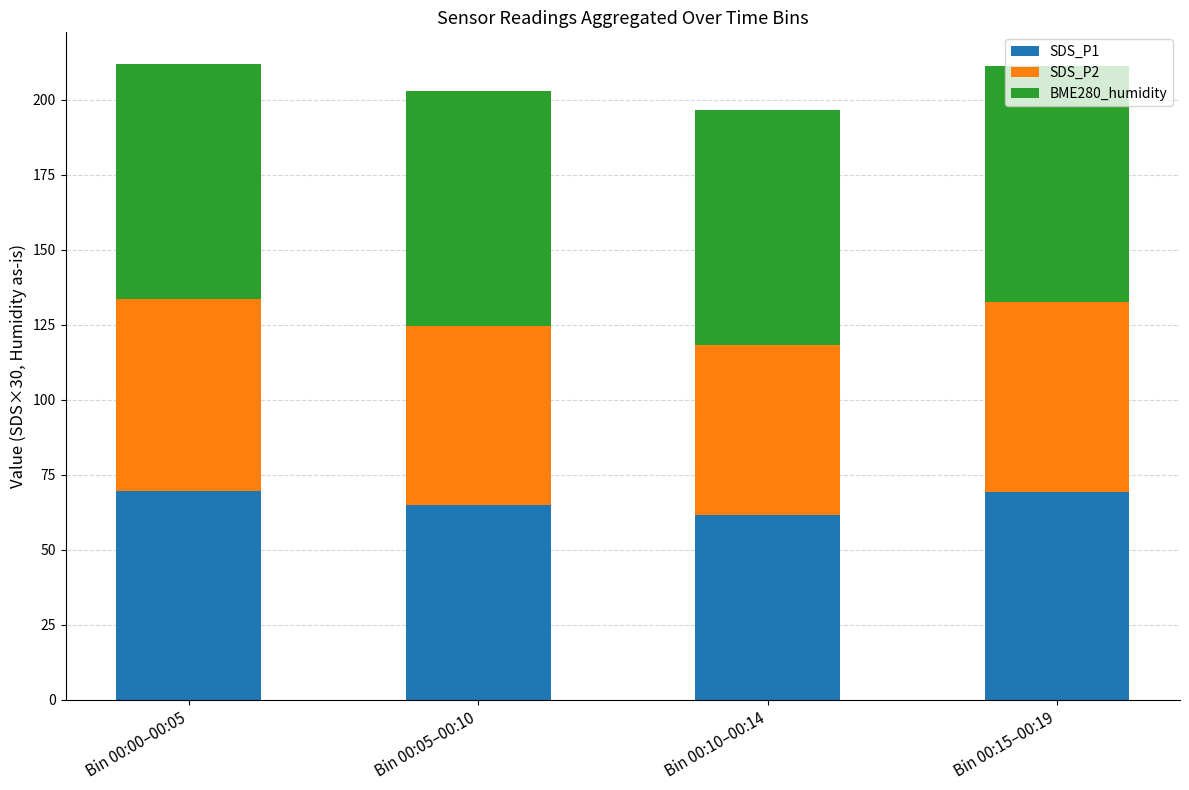

At which label does SDS_P1 reach its minimum?

Bin 00:10–00:14